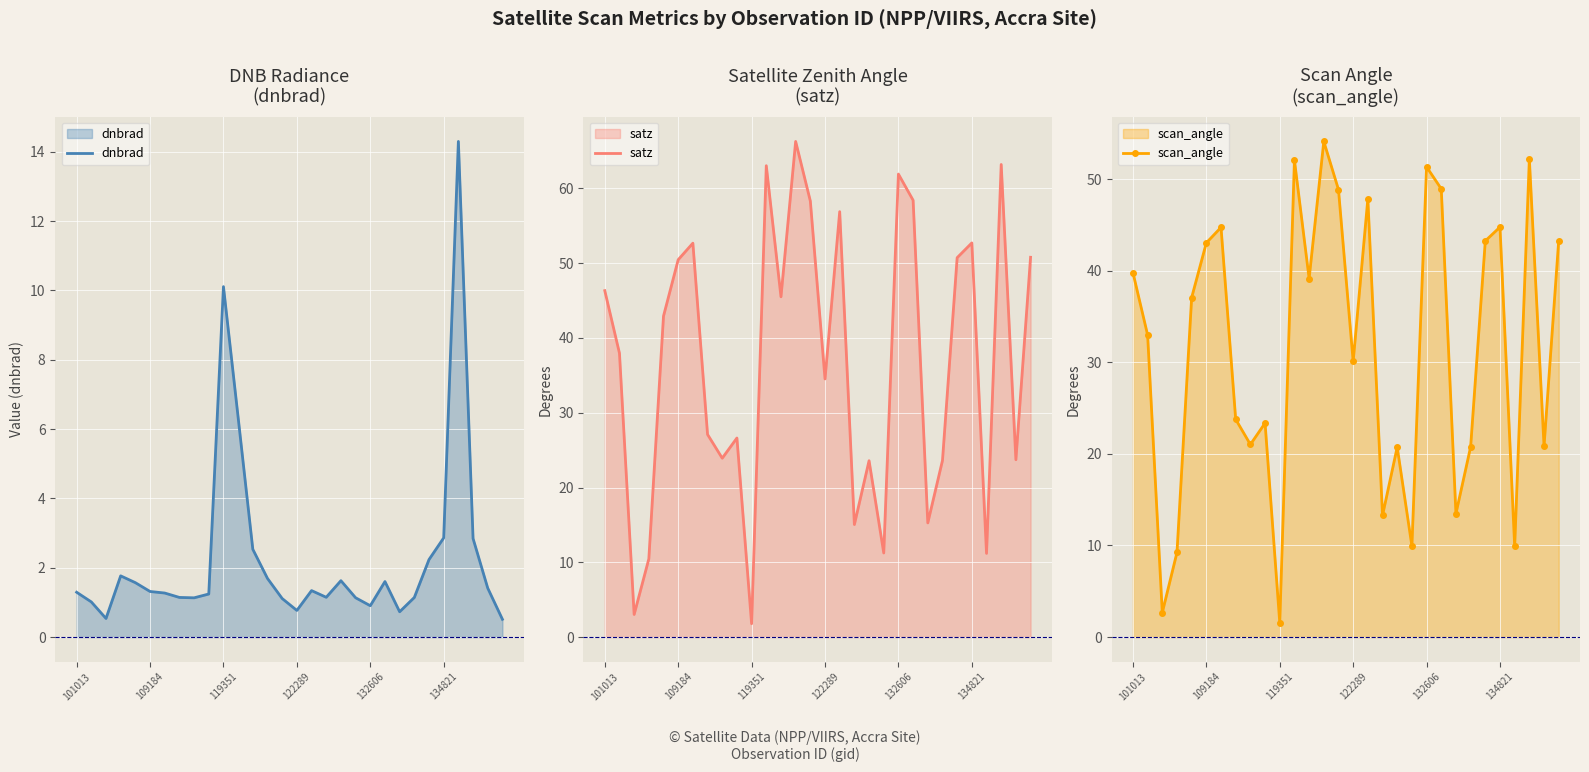

At which label does scan_angle reach its peak?

13